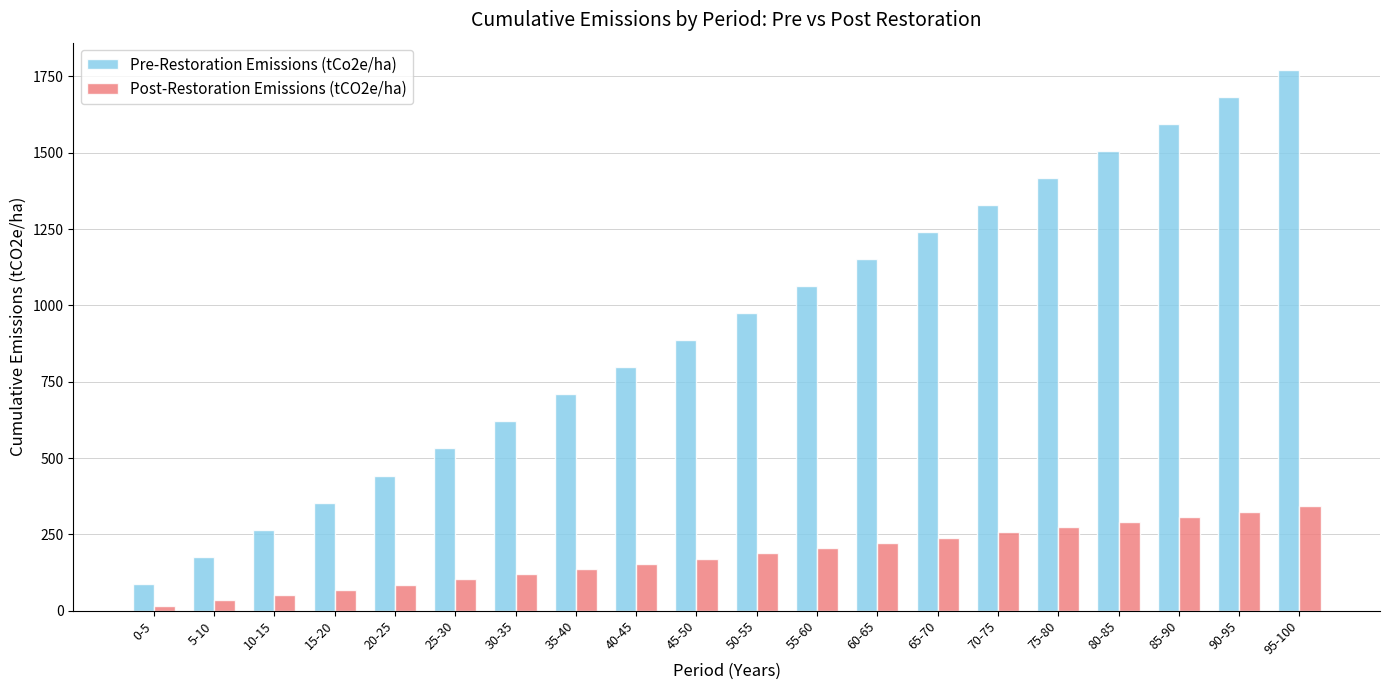

Rank the series by their average value, from highest to lowest.

Pre-Restoration Emissions (tCo2e/ha), Post-Restoration Emissions (tCO2e/ha)